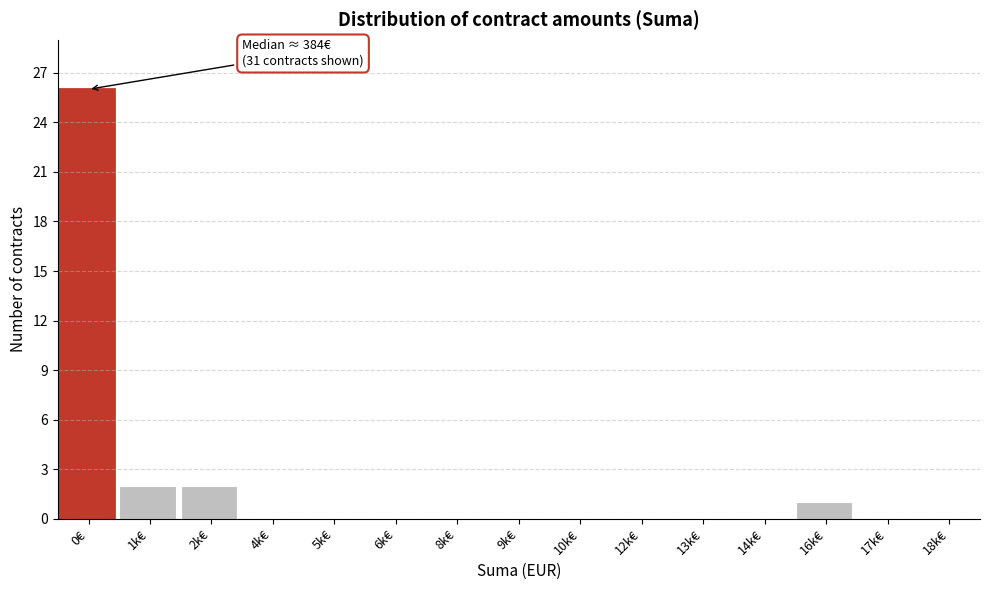

Reading left to right, transcribe all the data shown in this chart.

0€=26	1k€=2	2k€=2	4k€=0	5k€=0	6k€=0	8k€=0	9k€=0	10k€=0	12k€=0	13k€=0	14k€=0	16k€=1	17k€=0	18k€=0